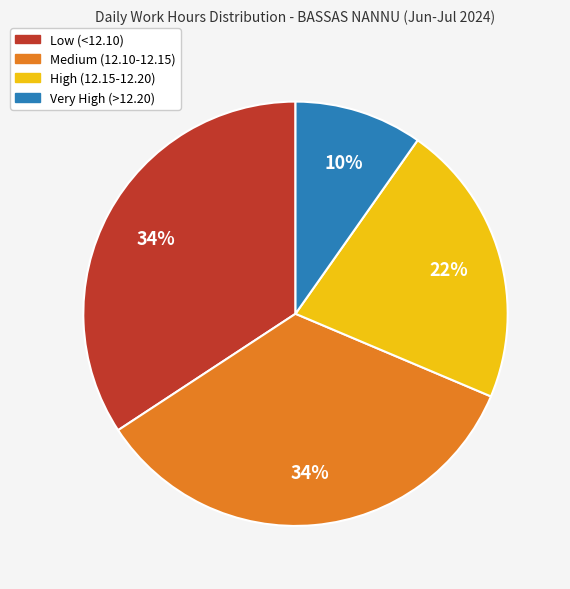

Is there a majority slice in this chart?

No